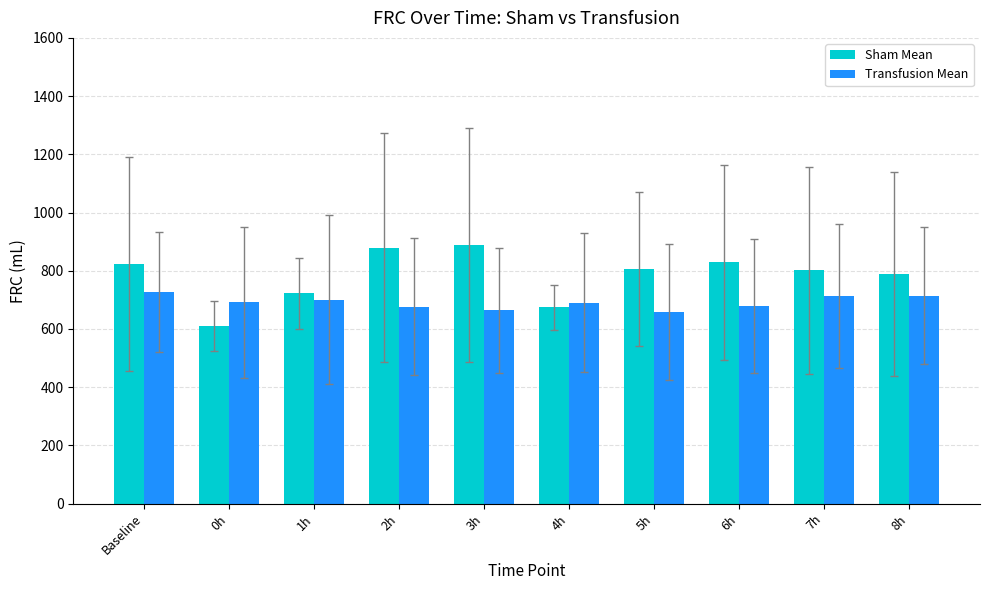

Rank the series by their average value, from lowest to highest.

Transfusion Mean, Sham Mean